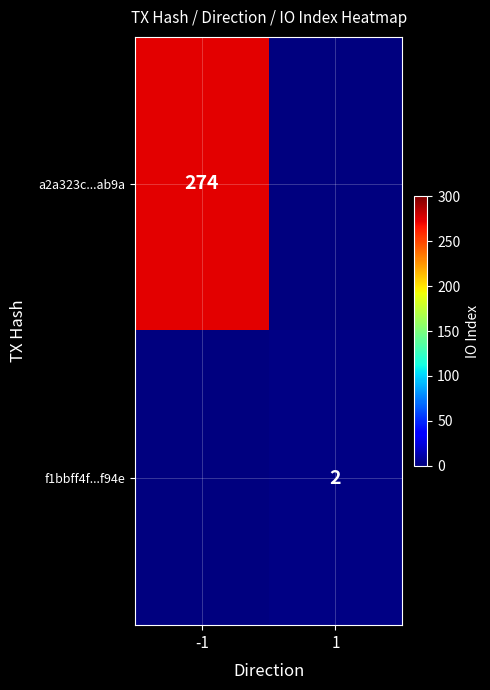

Is the value of a2a323c...ab9a at -1 greater than the value of f1bbff4f...f94e at 1?

Yes